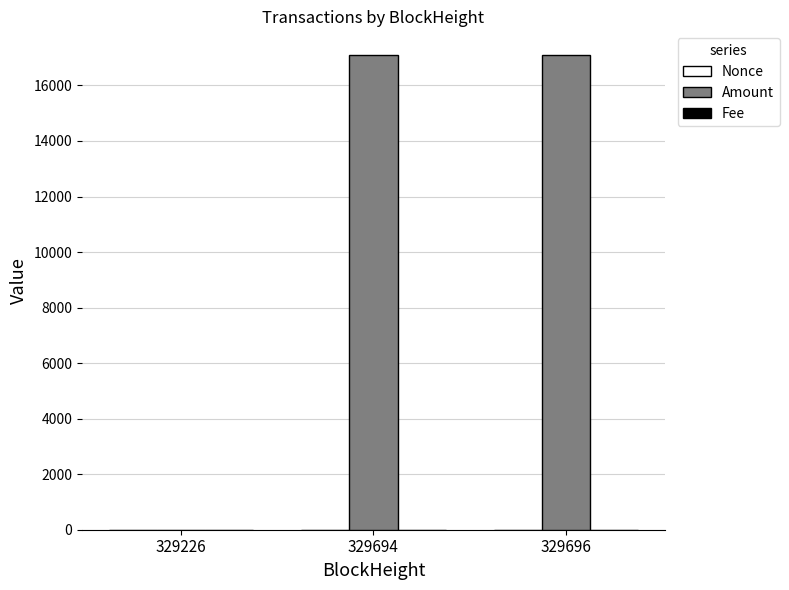

Between 329226 and 329694, which series saw the biggest shift?

Amount